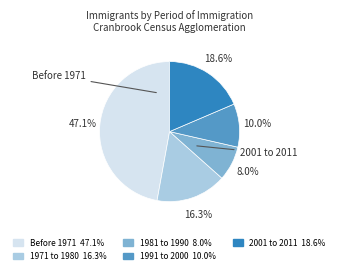

Combined, what portion of the pie is 1991 to 2000 and 1971 to 1980?

26.3%